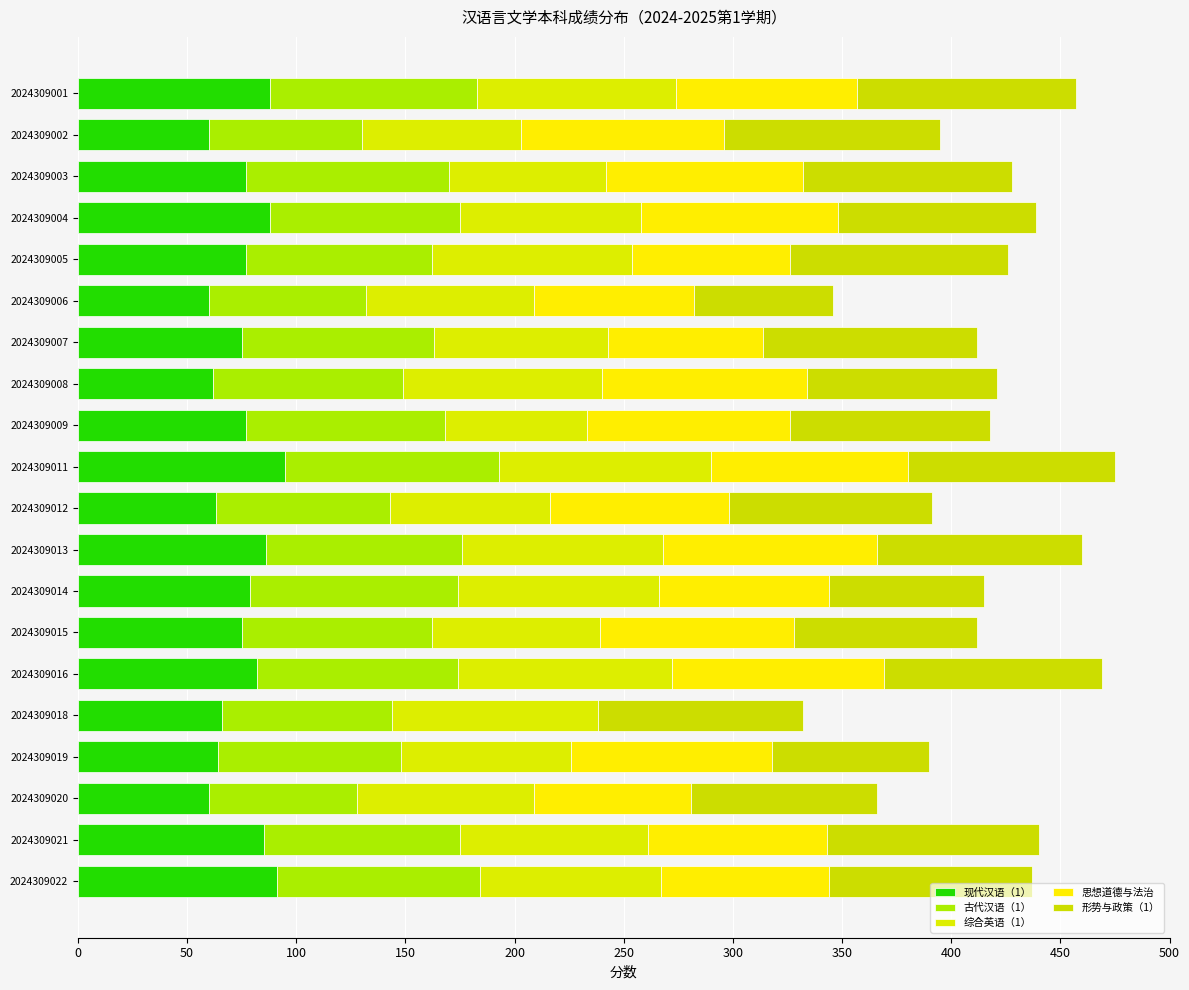

How many bars are there in each group?

5